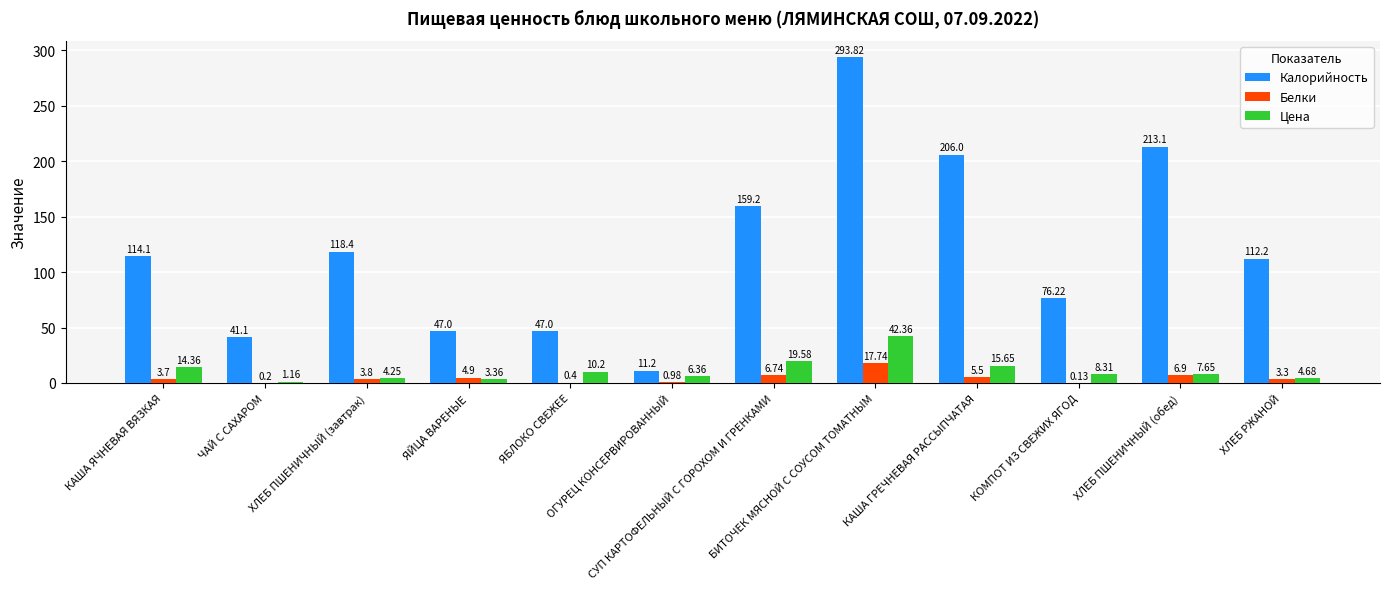

How many distinct data groups are displayed?

3